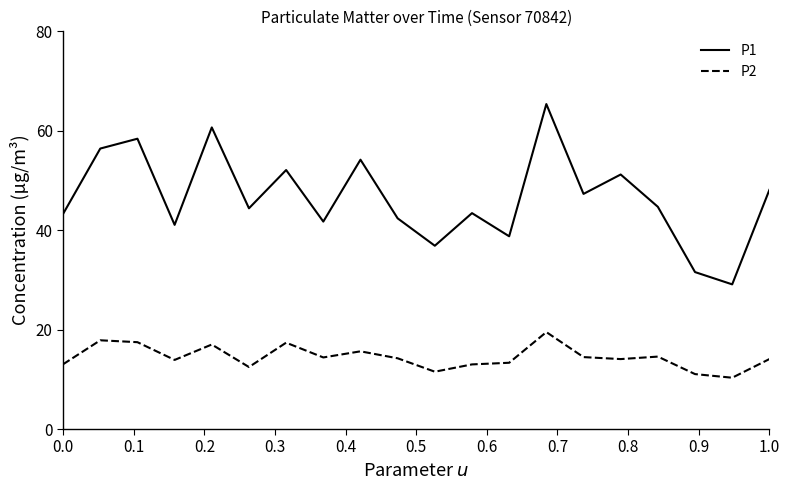

Which series has the largest total across all categories?

P1